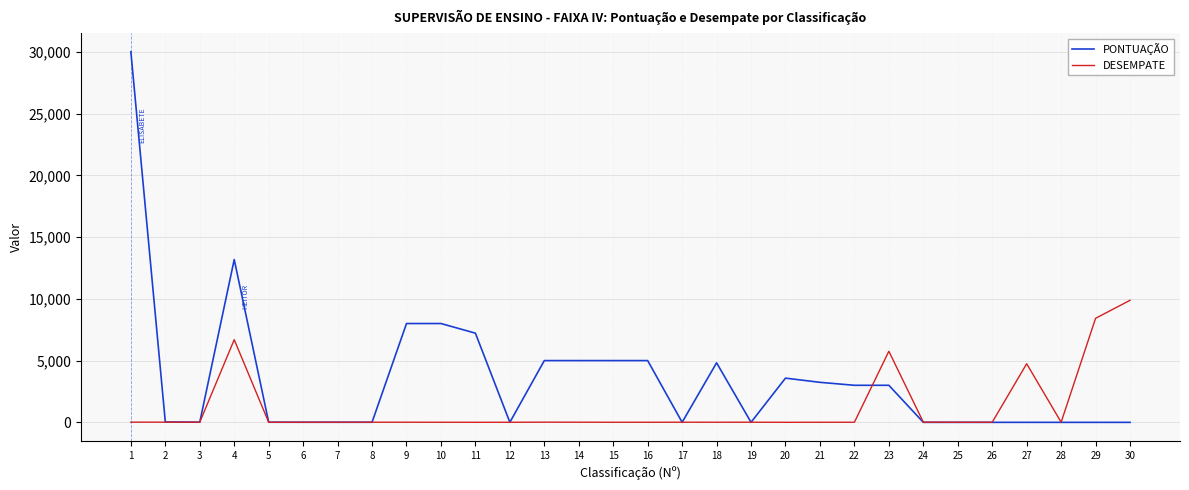

What is the maximum value for PONTUAÇÃO?

30000.0